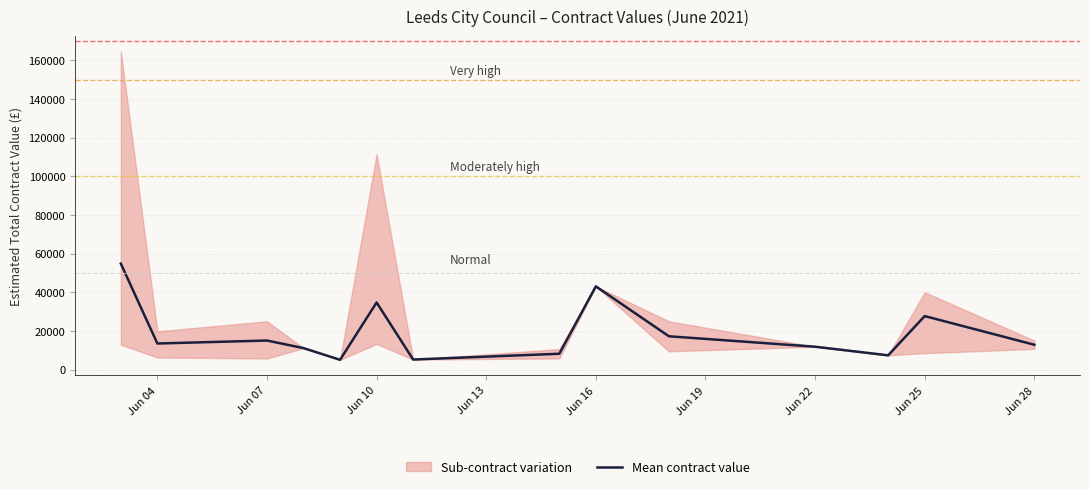

What is the difference between the second highest and second lowest values?

37855.1